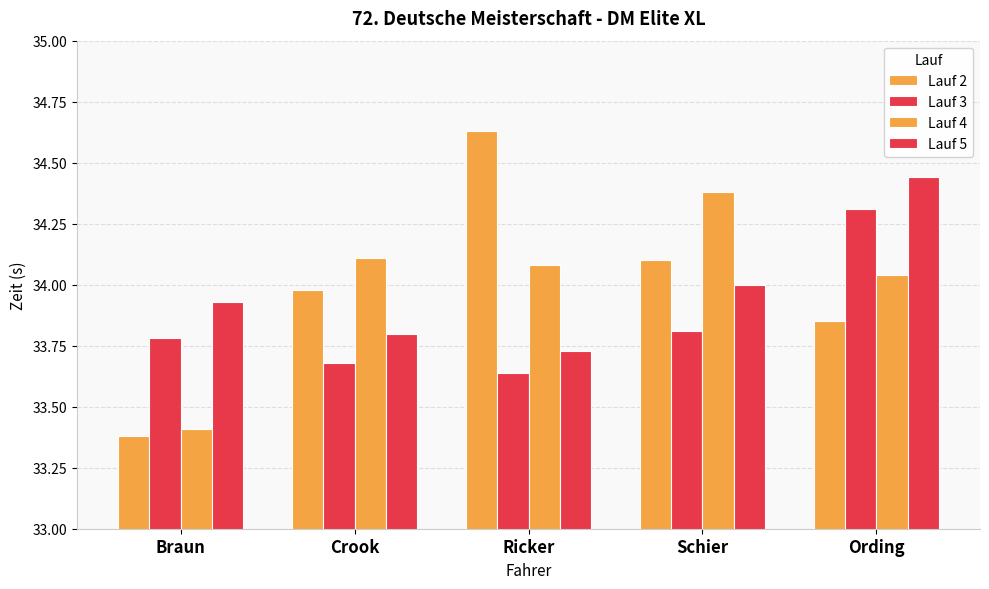

Is the value of Lauf 5 at Ording greater than the value of Lauf 4 at Ording?

Yes